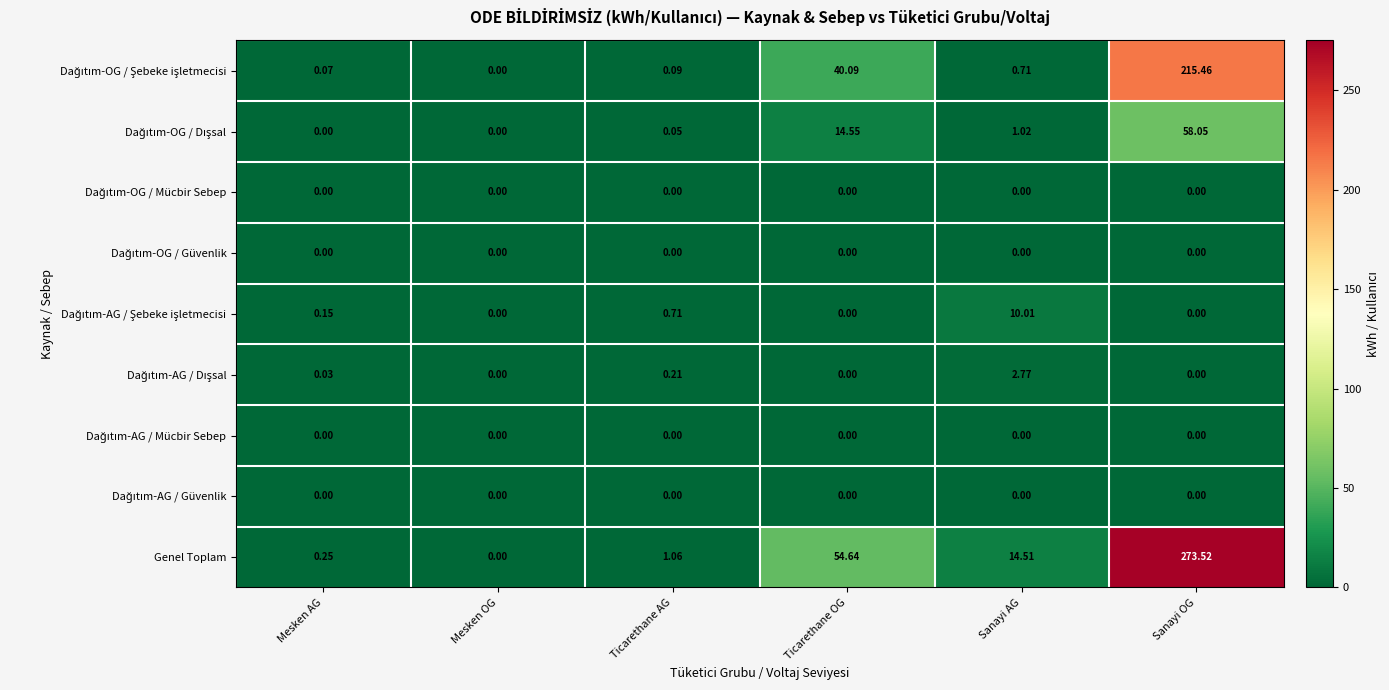

How many distinct data groups are displayed?

9